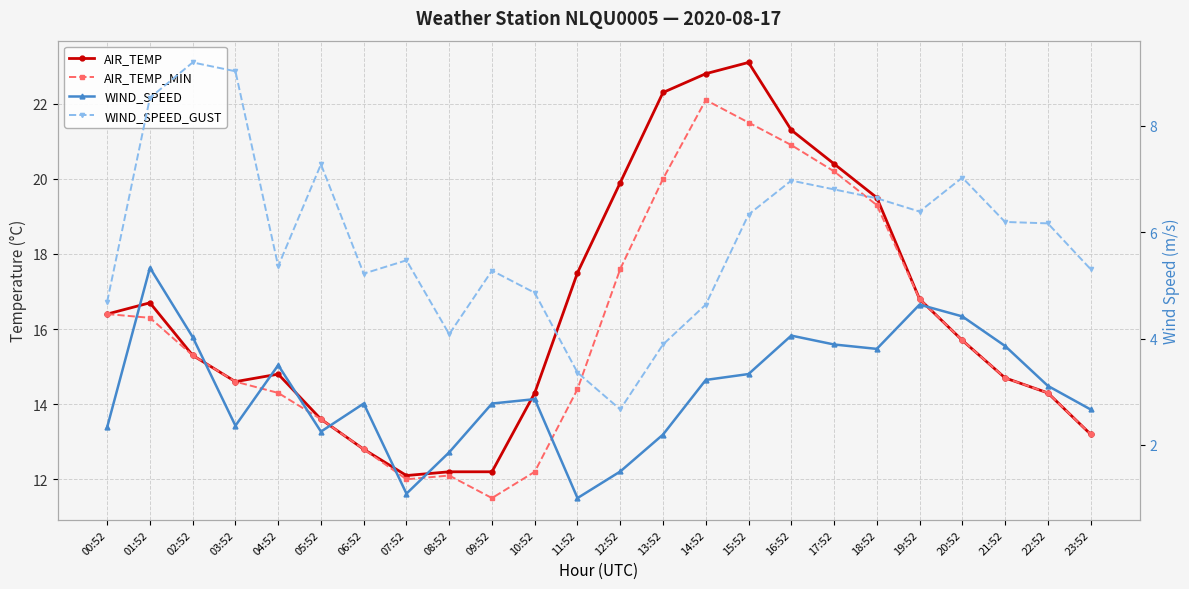

Reading left to right, transcribe all the data shown in this chart.

AIR_TEMP: 16.4	16.7	15.3	14.6	14.8	13.6	12.8	12.1	12.2	12.2	14.3	17.5	19.9	22.3	22.8	23.1	21.3	20.4	19.5	16.8	15.7	14.7	14.3	13.2
AIR_TEMP_MIN: 16.4	16.3	15.3	14.6	14.3	13.6	12.8	12.0	12.1	11.5	12.2	14.4	17.6	20.0	22.1	21.5	20.9	20.2	19.3	16.8	15.7	14.7	14.3	13.2
WIND_SPEED: 2.3	5.3	4.0	2.4	3.5	2.2	2.8	1.1	1.9	2.8	2.9	1.0	1.5	2.2	3.2	3.3	4.1	3.9	3.8	4.6	4.4	3.9	3.1	2.7
WIND_SPEED_GUST: 4.7	8.5	9.2	9.0	5.4	7.3	5.2	5.5	4.1	5.3	4.9	3.4	2.7	3.9	4.6	6.3	7.0	6.8	6.6	6.4	7.0	6.2	6.2	5.3